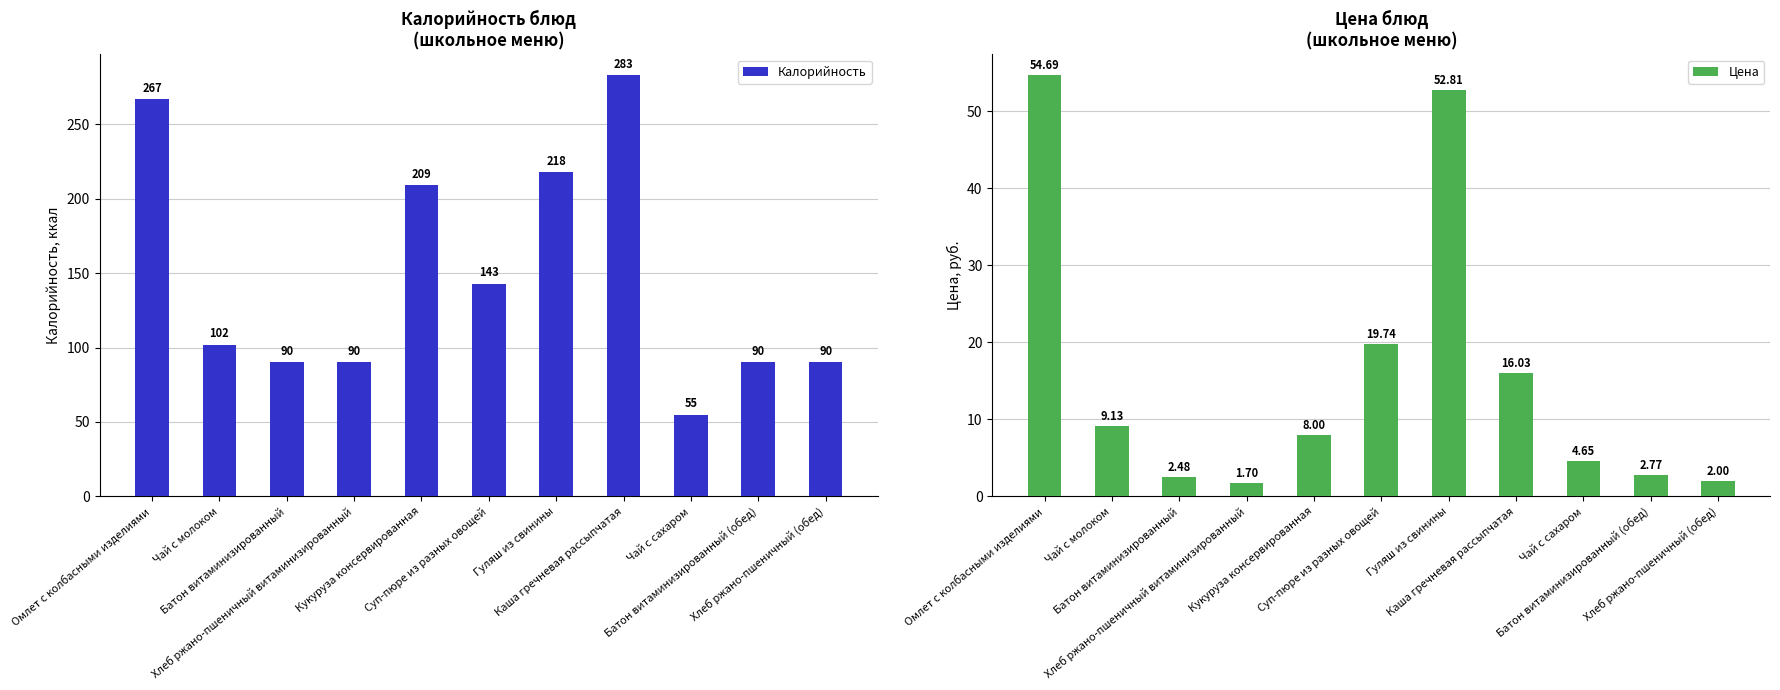

How many distinct data groups are displayed?

2